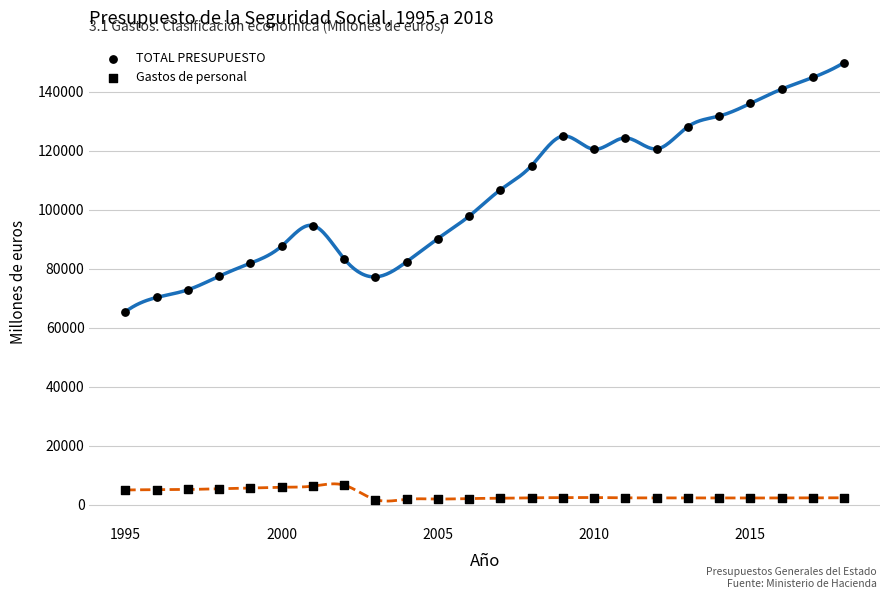

Count the number of points in this scatter plot.

48